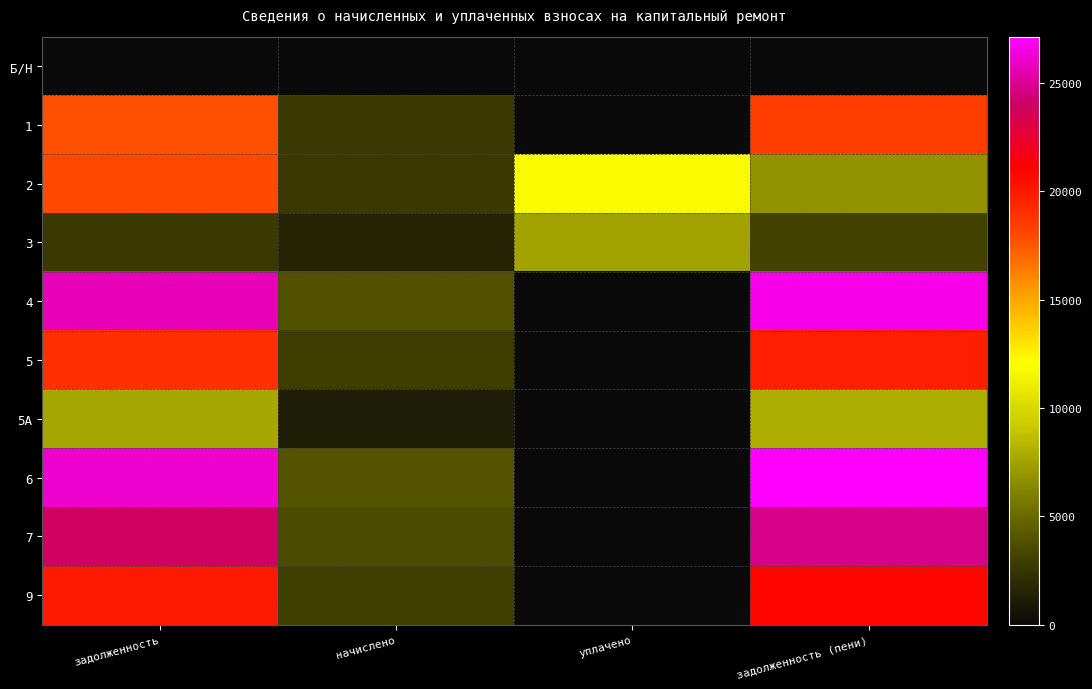

What is the total value across all series at задолженность?

160911.9